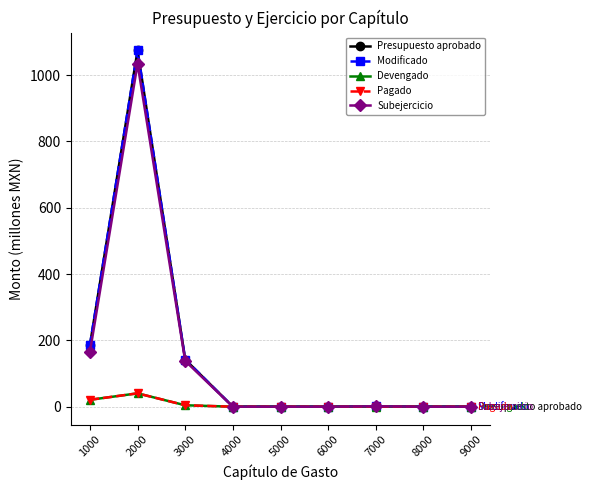

At which category does the chart reach its minimum across all series?

4000